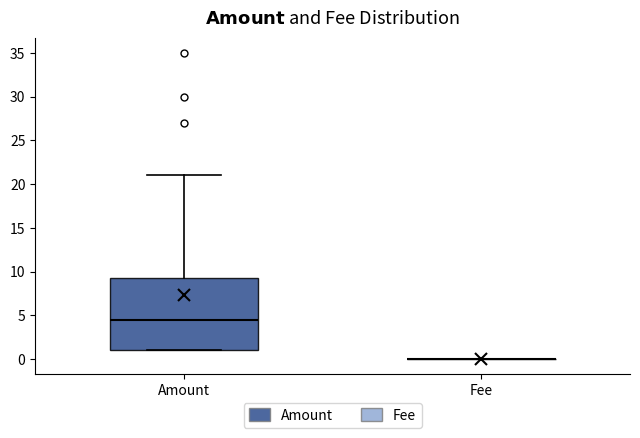

Reading left to right, transcribe this box plot: for each box, give where its median line is, the range the box spans, and where its two whiskers end, as read against the y-axis. The values are not printed on the chart, so give them approximately, as read against the axis.

Amount: median 4.5, box 1.0 to 9.5, whiskers 1.0 to 21.0
Fee: box collapsed to a line at 0.0, whiskers 0.0 to 0.0